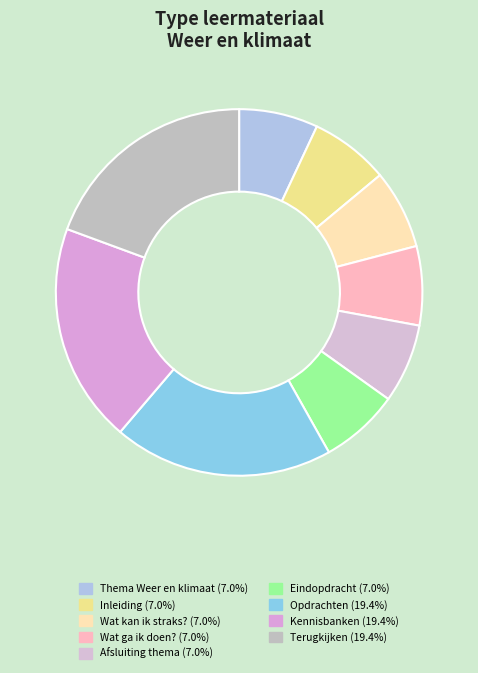

How many segments does this pie chart have?

9